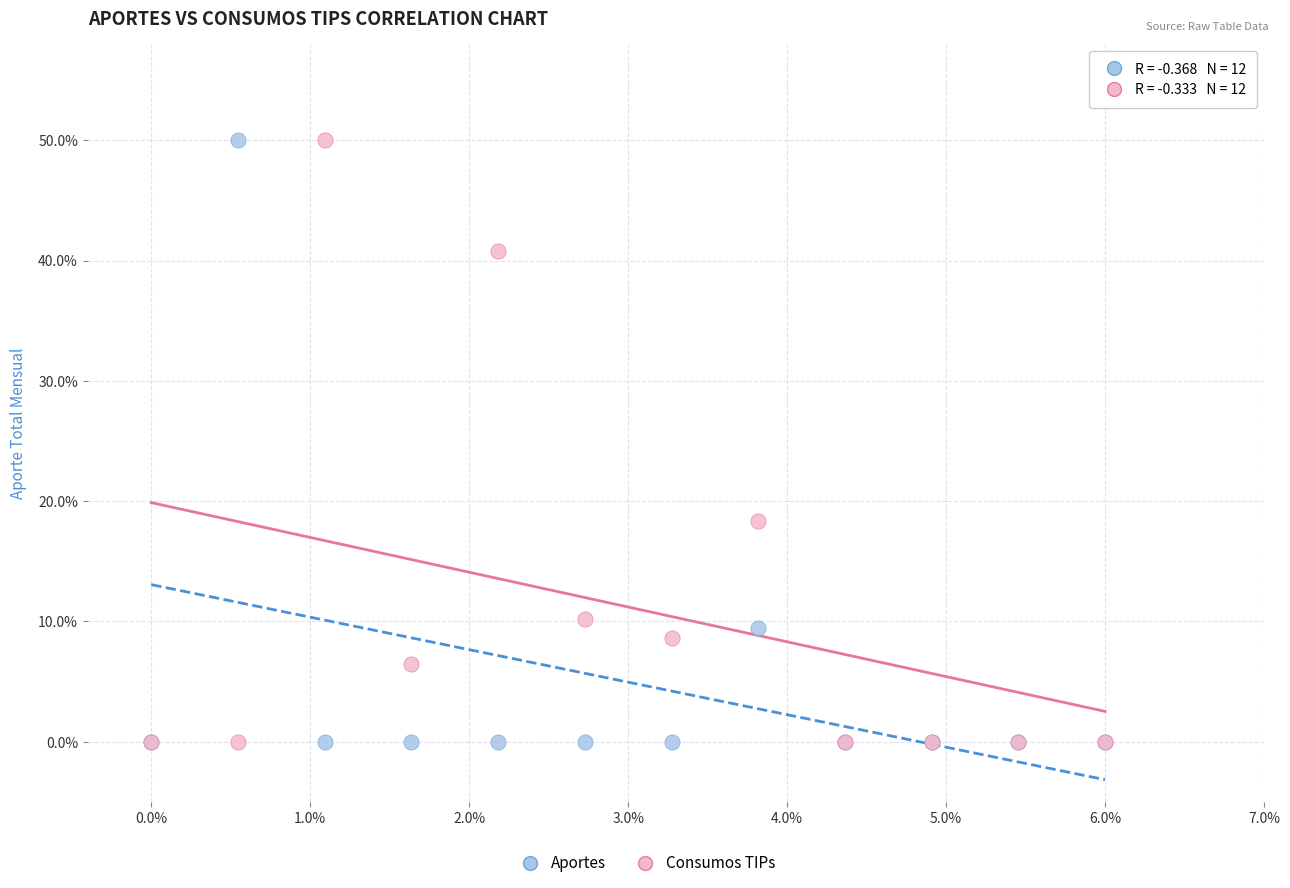

Across all series, what Y value is closest to 25?

18.3